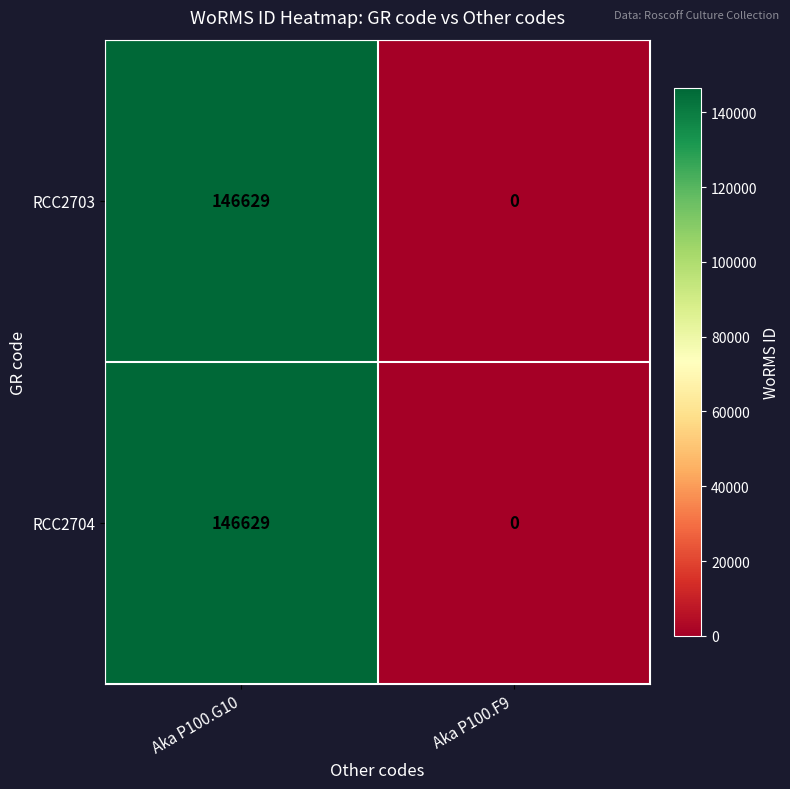

How many data points does each series have?

2